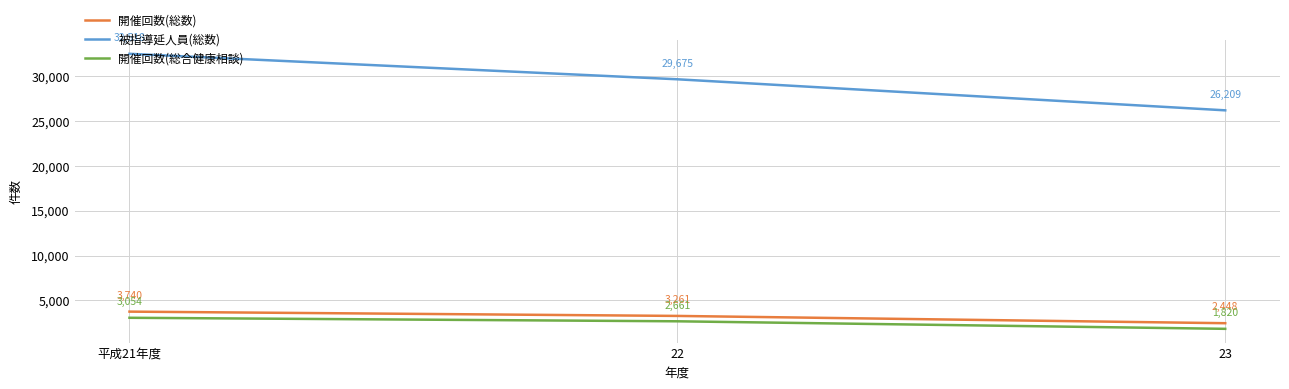

What is the total value across all series at 22?

35597